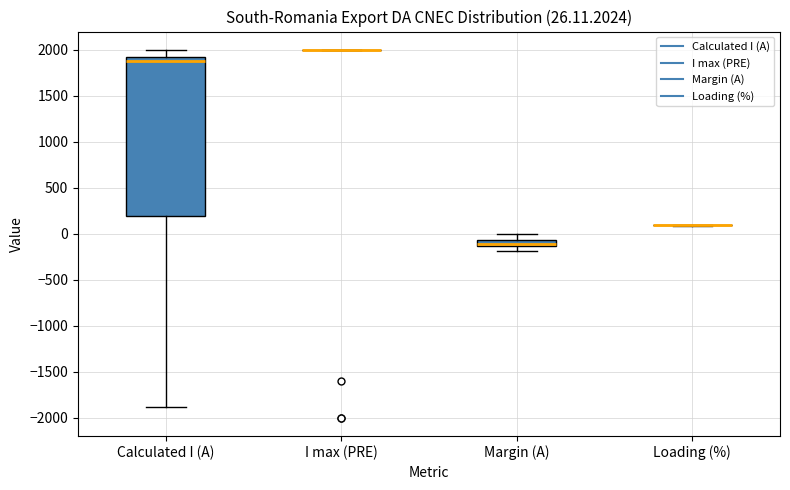

Which box is the tallest, from its lower edge to its upper edge?

Calculated I (A)